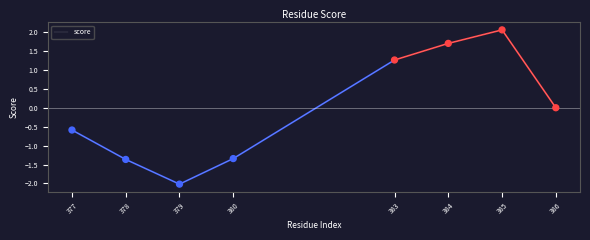

What is the change in value from 377 to 384?

+2.3